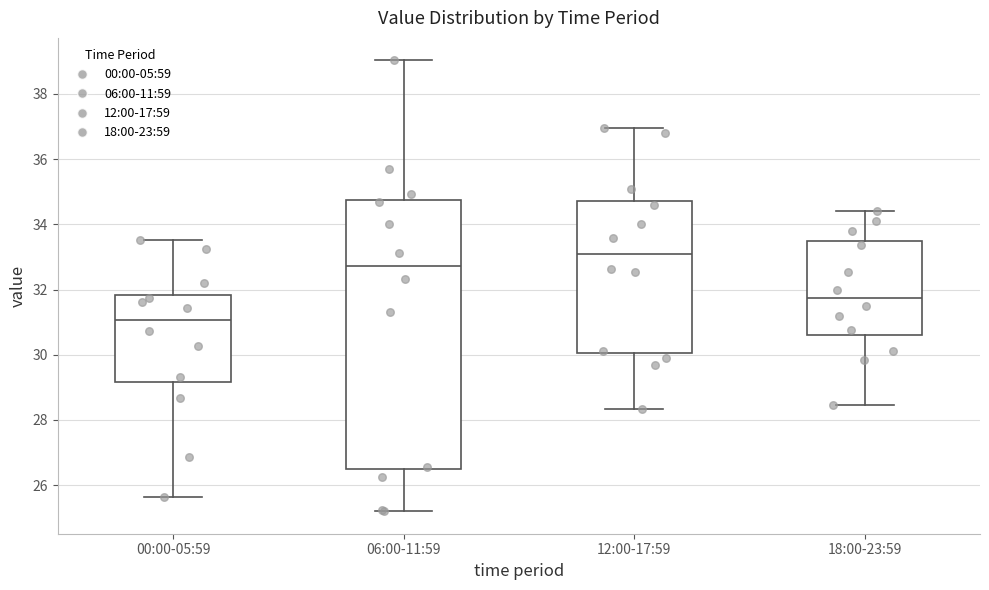

Which box's median line is the lowest?

00:00-05:59